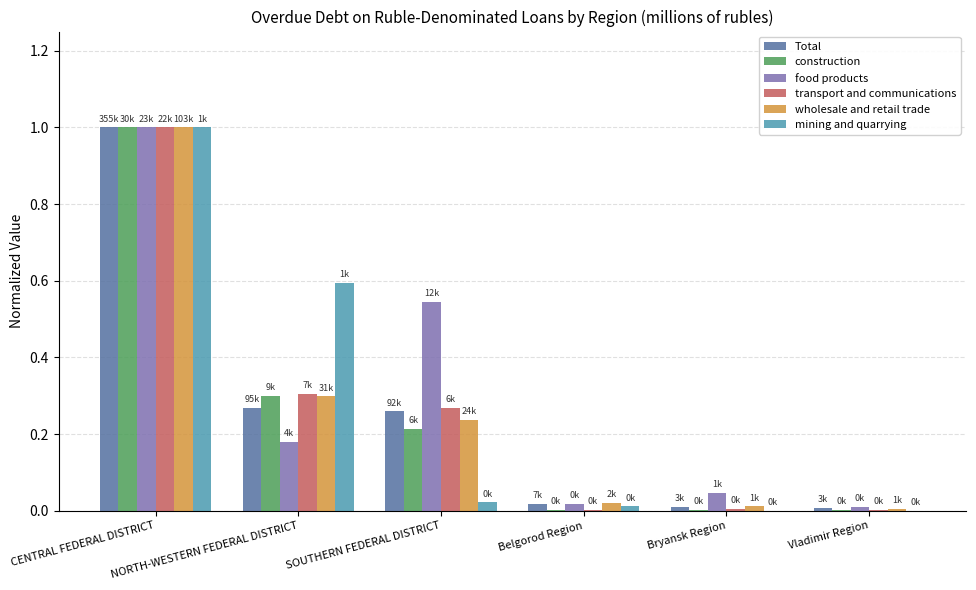

What is the sum of all mining and quarrying values?

1.6